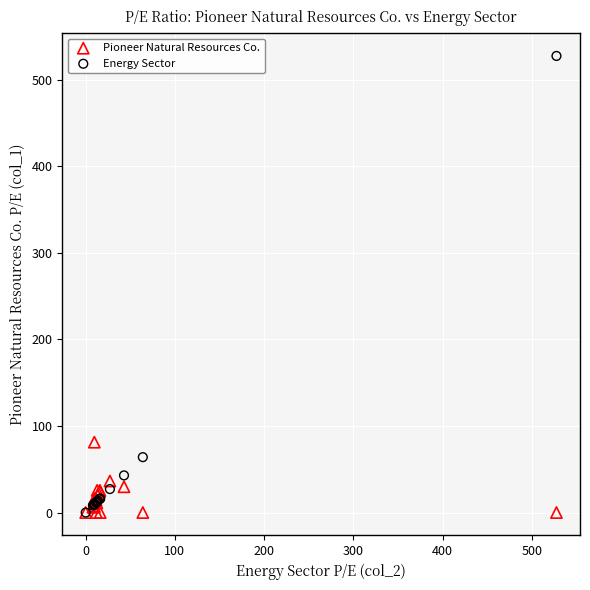

In the Energy Sector series, what Y value is closest to 263?

64.0